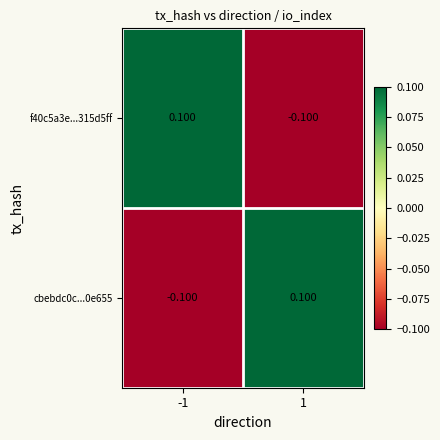

Is the value of cbebdc0c...0e655 at -1 greater than the value of f40c5a3e...315d5ff at -1?

No